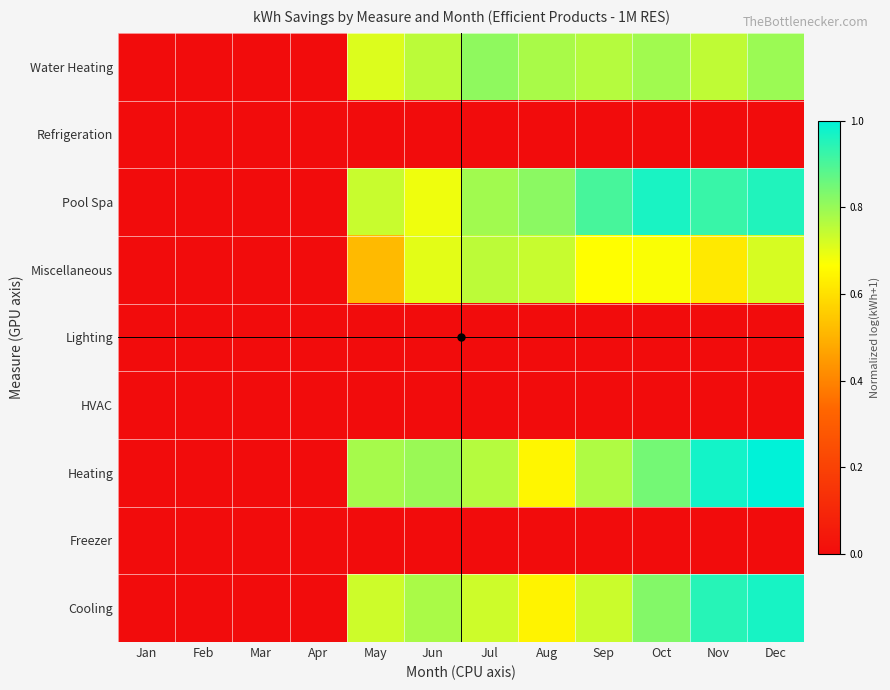

What is the spread (max minus min) of values at Aug?

0.8